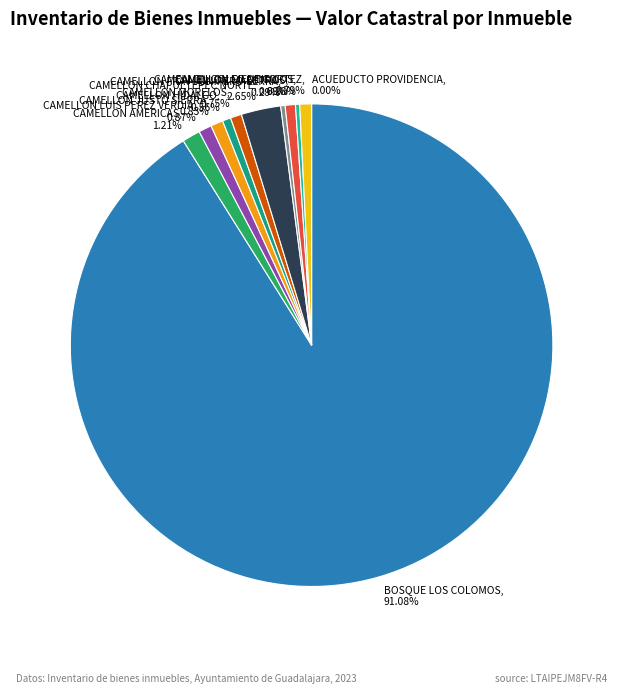

The CAMELLON AMERICAS slice represents 11% of the pie. True or false?

False